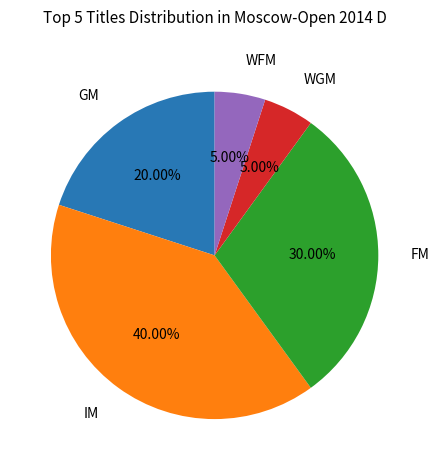

Is there any slice that represents more than half of the pie?

No